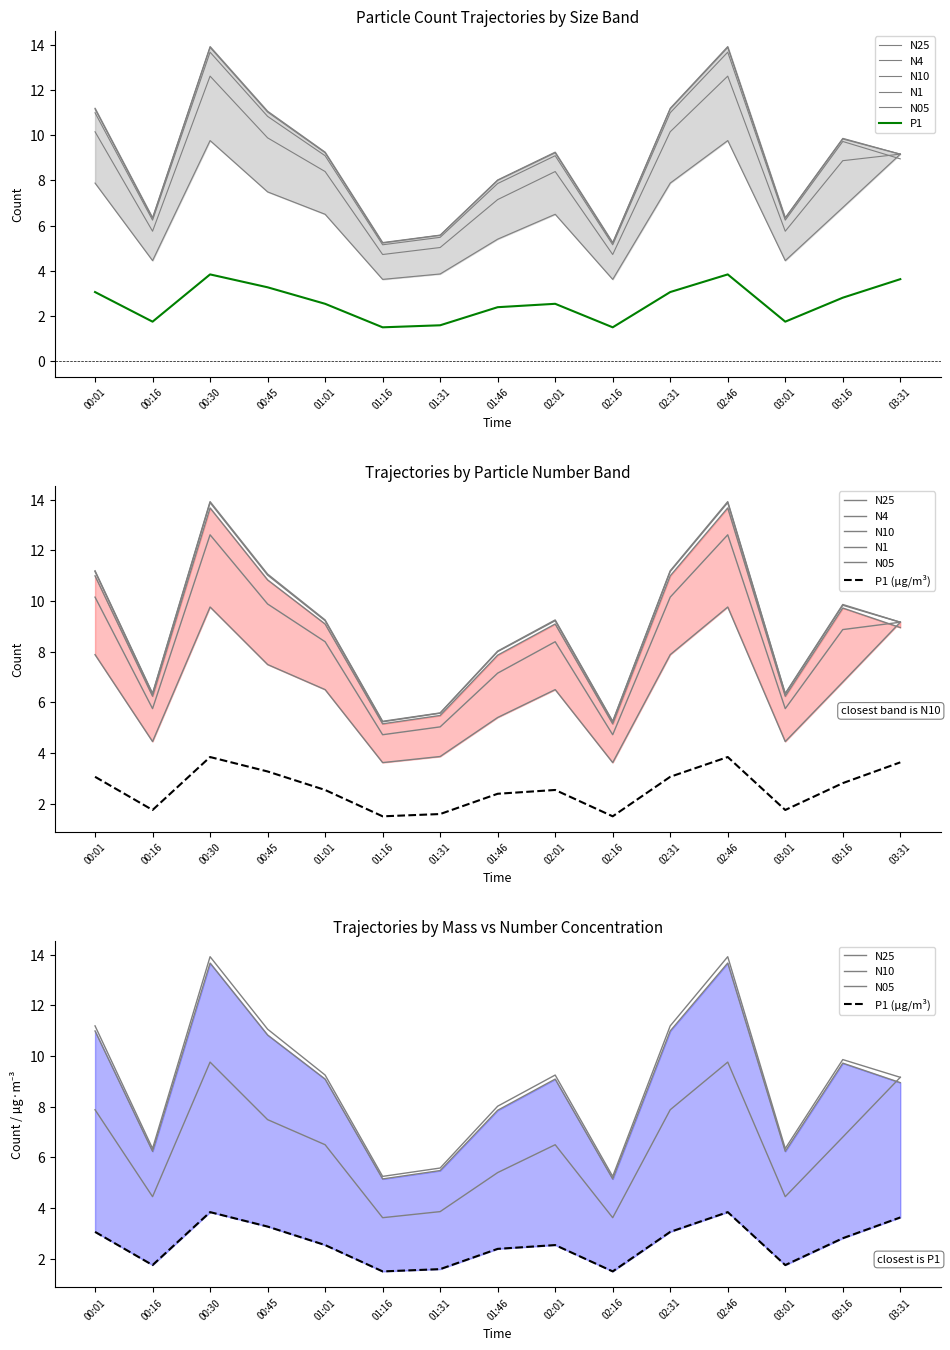

Reading right to left, extract all data points from this chart.

N25: 8.9	9.7	6.2	13.7	11.0	5.2	9.1	7.9	5.5	5.2	9.1	10.8	13.7	6.2	11.0
N4: 9.2	9.8	6.3	13.9	11.2	5.2	9.2	8.0	5.6	5.2	9.2	11.0	13.9	6.3	11.2
N10: 9.2	9.9	6.3	13.9	11.2	5.2	9.2	8.0	5.6	5.2	9.2	11.1	13.9	6.3	11.2
N1: 9.2	8.9	5.8	12.6	10.2	4.7	8.4	7.2	5.0	4.7	8.4	9.9	12.6	5.8	10.2
N05: 9.2	6.8	4.5	9.8	7.9	3.6	6.5	5.4	3.9	3.6	6.5	7.5	9.8	4.5	7.9
P1: 3.6	2.8	1.8	3.8	3.1	1.5	2.5	2.4	1.6	1.5	2.5	3.3	3.8	1.8	3.1